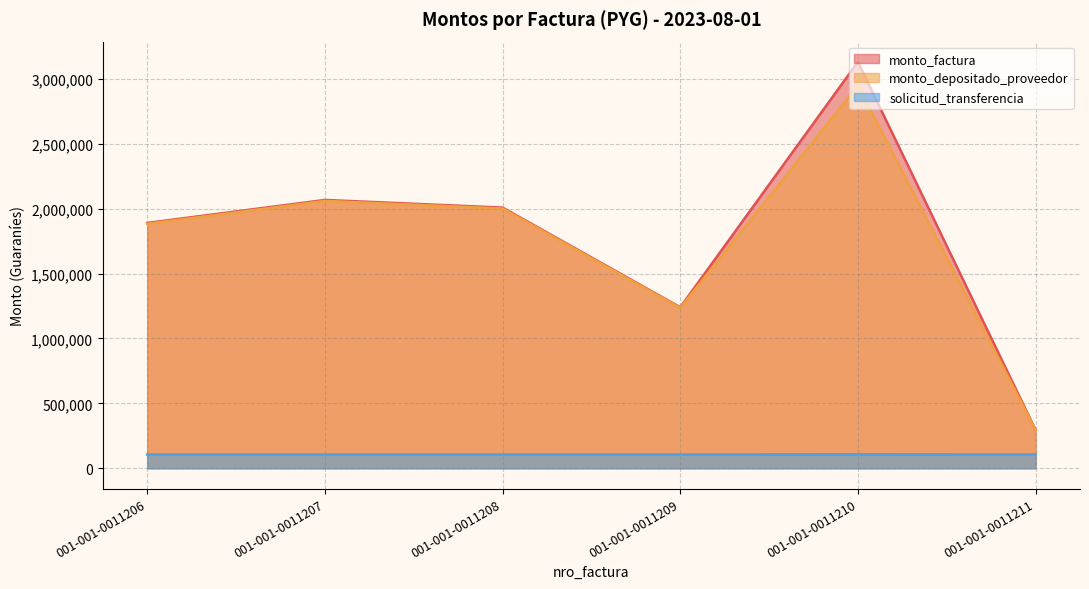

What is the value of the monto_factura point at the 3rd from the left?

2008482